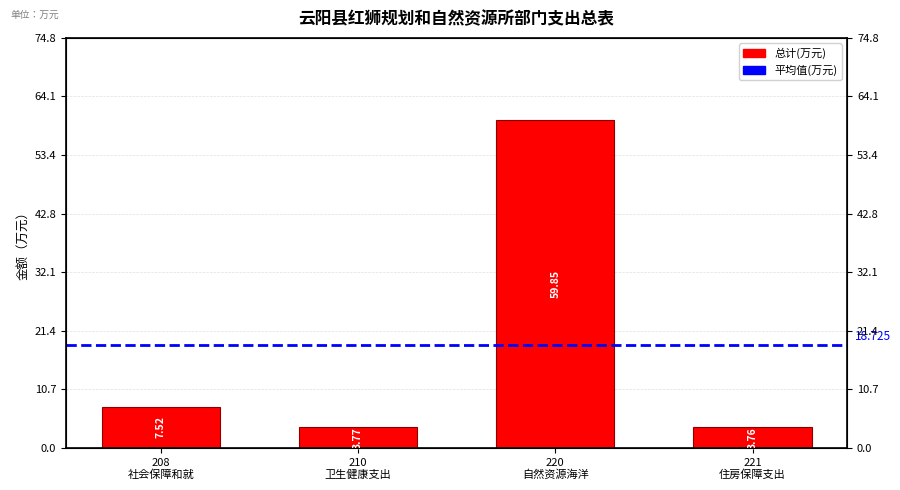

What is the average value?

18.7